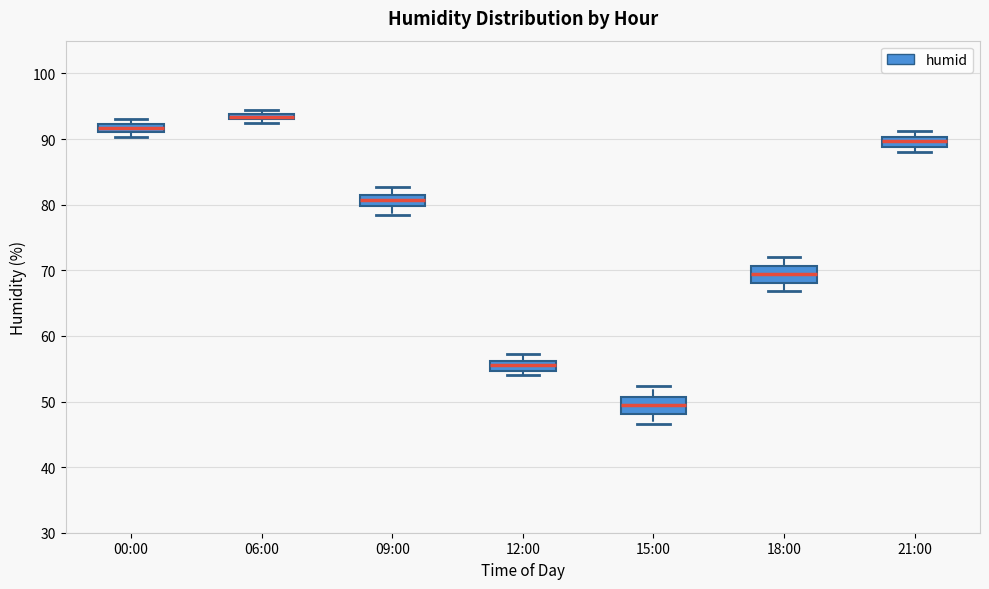

Which box's median line is the lowest?

15:00